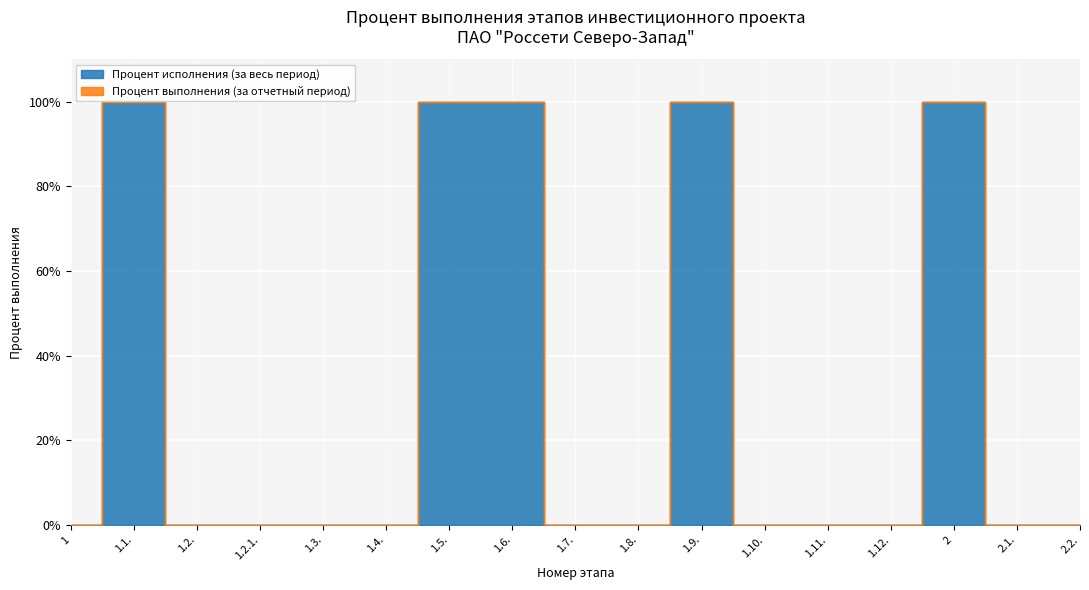

Is it true that the value at 1.5. is 100?

True